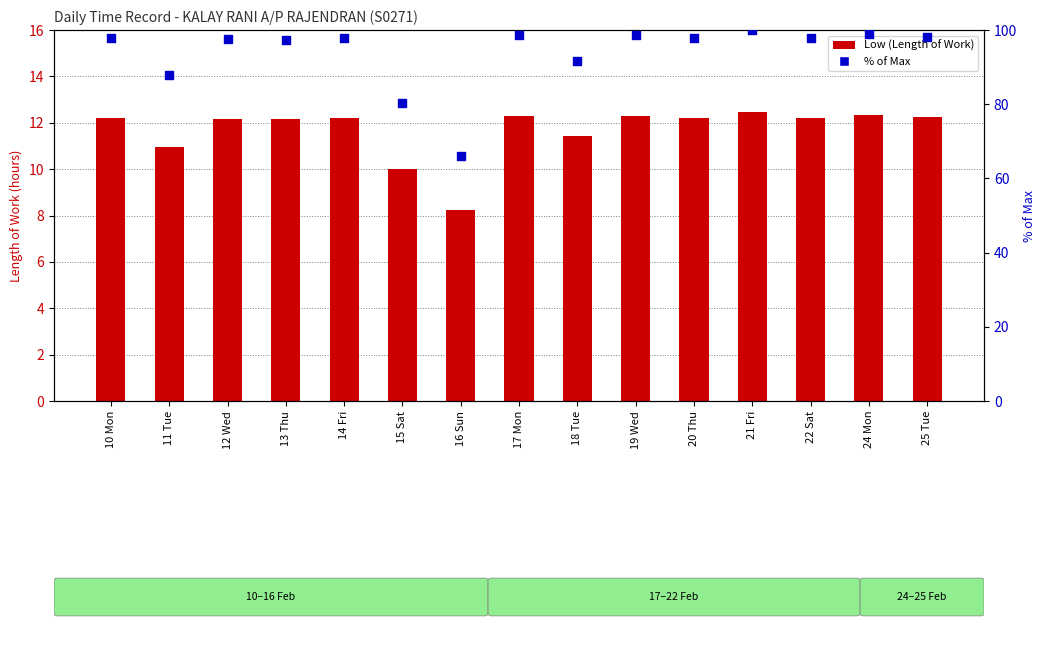

Which series has the largest Y range (max minus min)?

% of Max